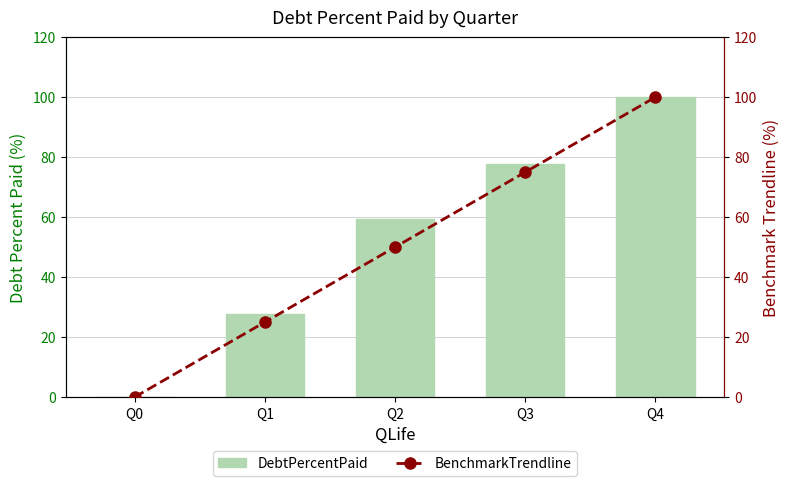

Is it true that BenchmarkTrendline equals 0.0 at Q0?

True